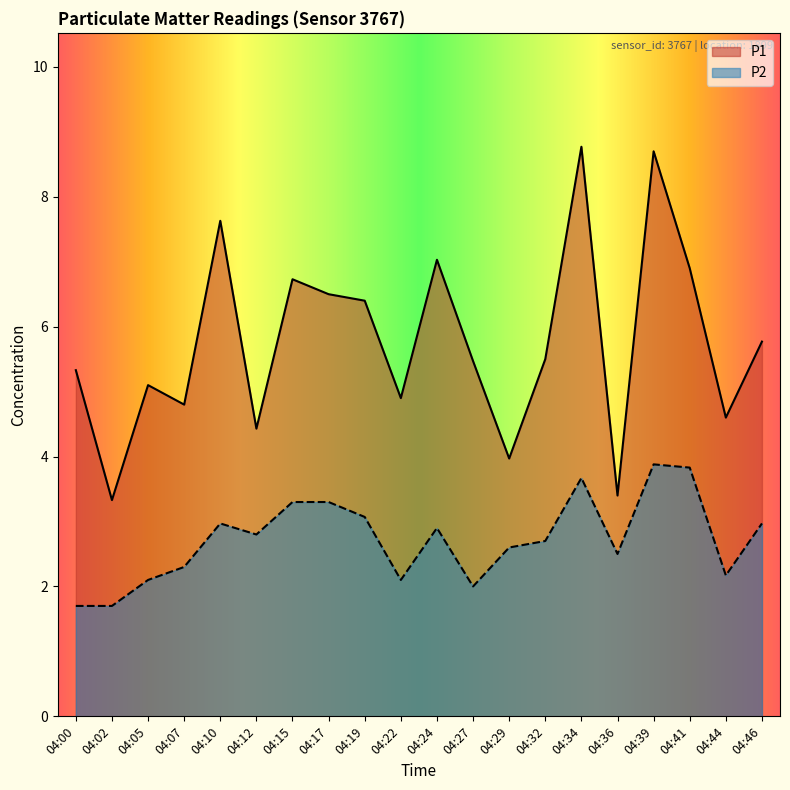

Reading left to right, transcribe all the data shown in this chart.

P1: 04:00=5.3	04:02=3.3	04:05=5.1	04:07=4.8	04:10=7.6	04:12=4.4	04:15=6.7	04:17=6.5	04:19=6.4	04:22=4.9	04:24=7.0	04:27=5.5	04:29=4.0	04:32=5.5	04:34=8.8	04:36=3.4	04:39=8.7	04:41=6.9	04:44=4.6	04:46=5.8
P2: 04:00=1.7	04:02=1.7	04:05=2.1	04:07=2.3	04:10=3.0	04:12=2.8	04:15=3.3	04:17=3.3	04:19=3.1	04:22=2.1	04:24=2.9	04:27=2.0	04:29=2.6	04:32=2.7	04:34=3.7	04:36=2.5	04:39=3.9	04:41=3.8	04:44=2.2	04:46=3.0